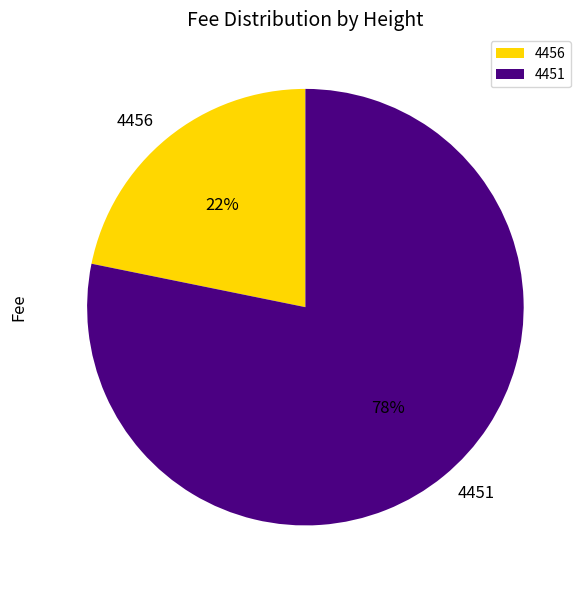

Rank the categories by value from lowest to highest.

4456, 4451